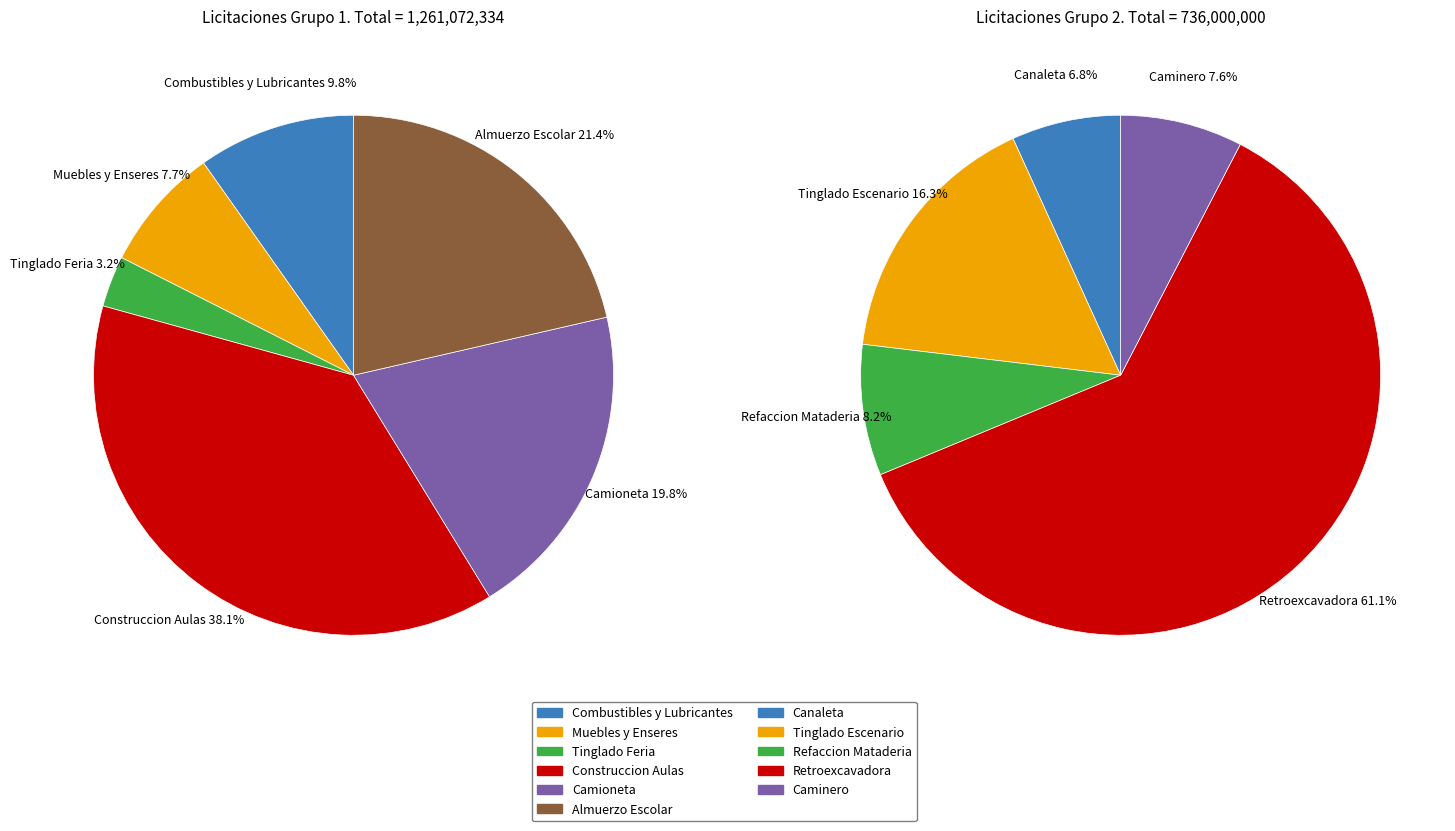

Between Tinglado Feria and Retroexcavadora, which is larger?

Retroexcavadora